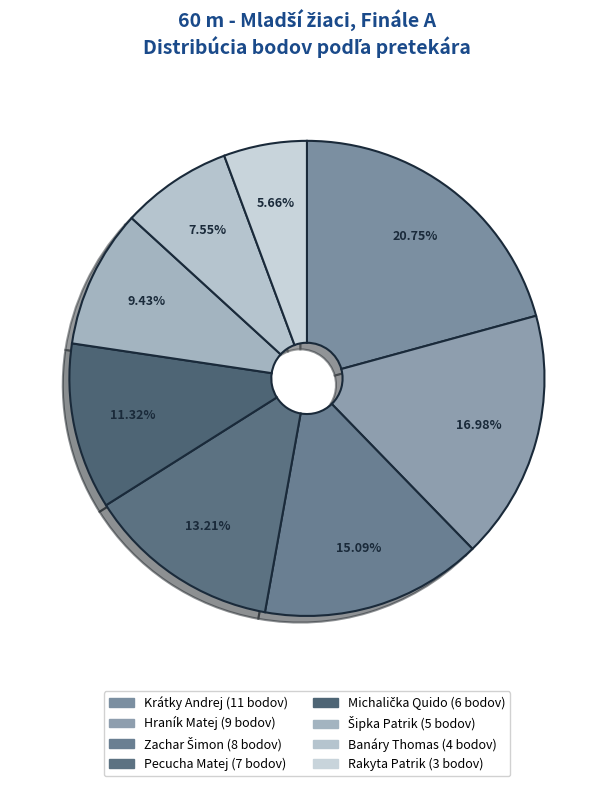

Count the number of slices in the pie.

8